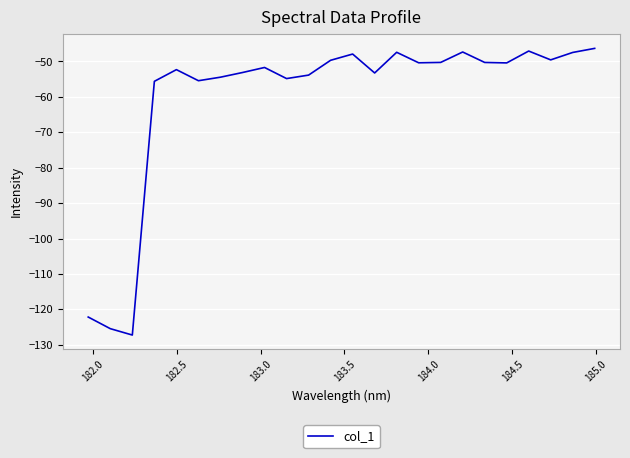

What is the difference between the maximum and minimum values?

80.9